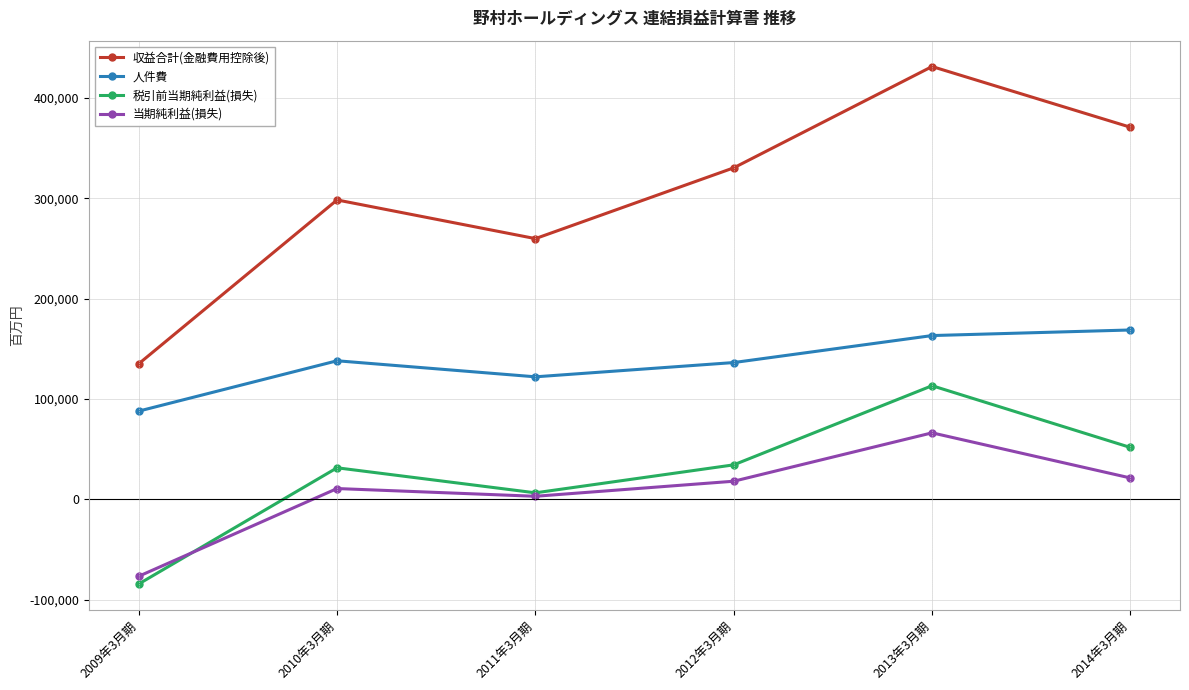

What is the spread (max minus min) of values at 2009年3月期?

219430